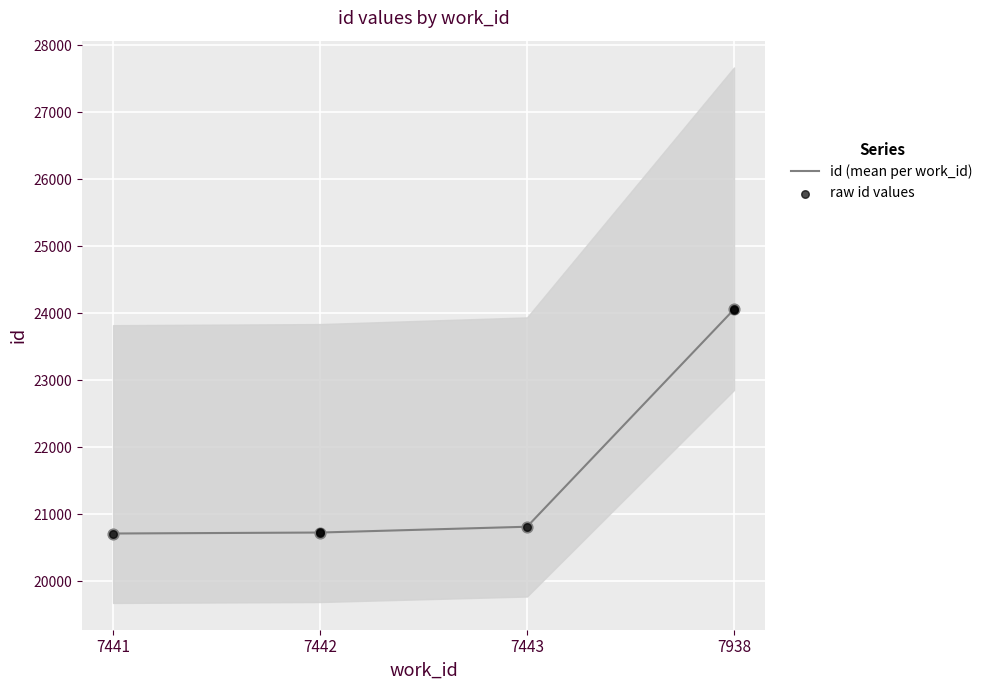

What is the change in value from 7442 to 7938?

+3323